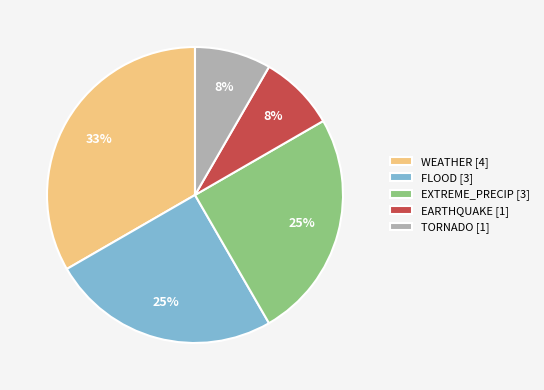

Is the sum of WEATHER [4] and EXTREME_PRECIP [3] greater than half?

Yes